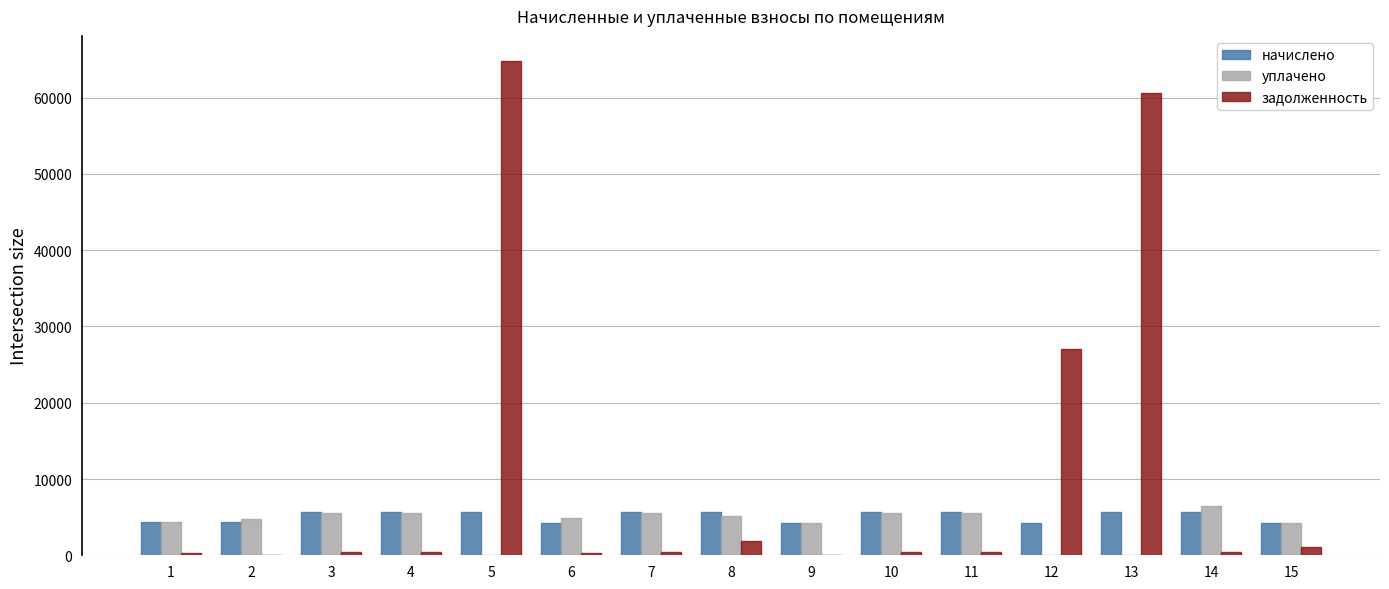

The задолженность series shows 97604.3 at 13. True or false?

False